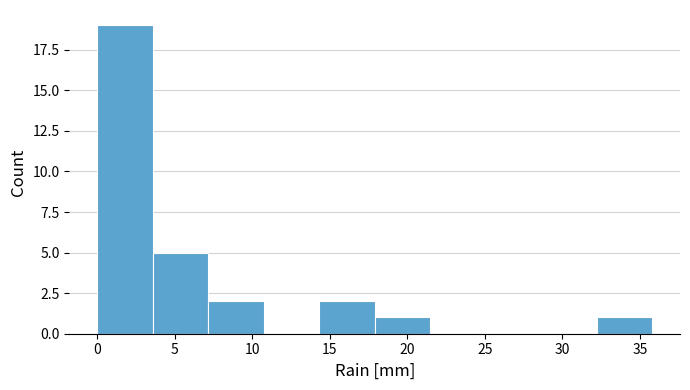

Which range on the x-axis has the tallest bar?

0.0 to 3.5